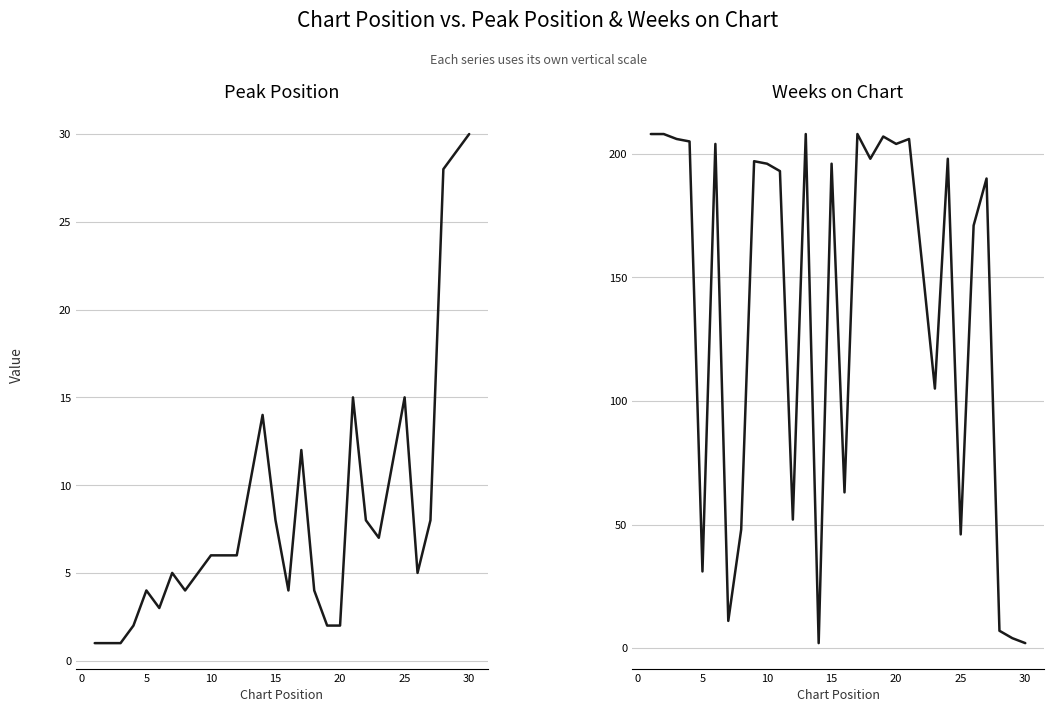

At which category does the chart reach its peak across all series?

−5